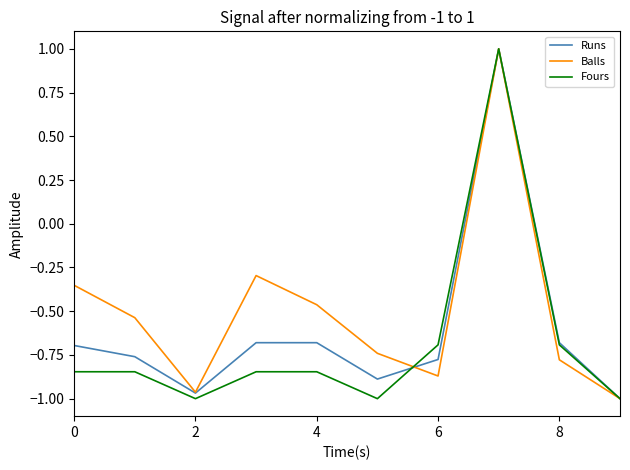

Does the chart display data point markers on the line(s)?

No